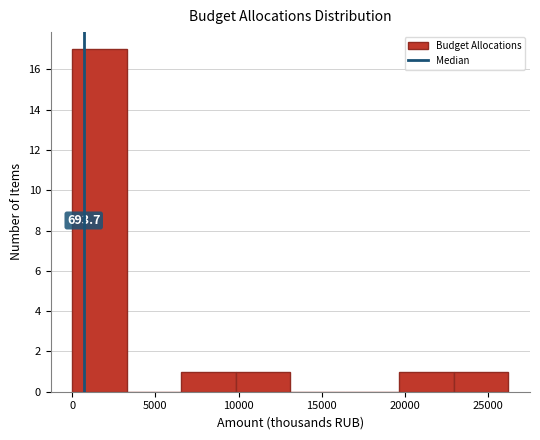

Which range on the x-axis has the tallest bar?

0 to 3500